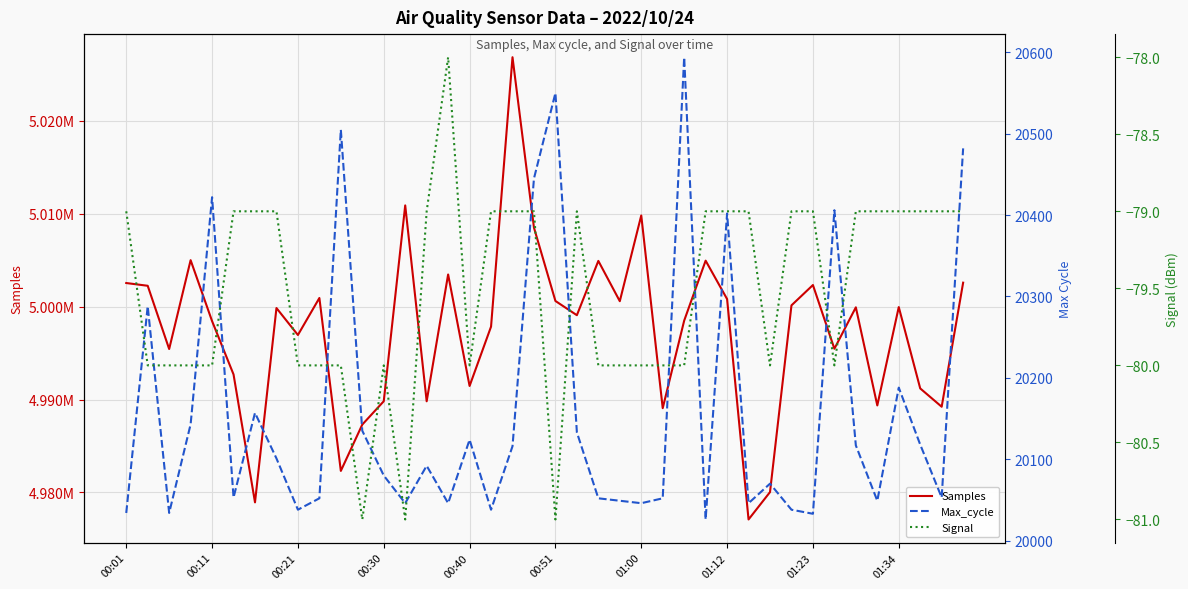

How many distinct data groups are displayed?

3